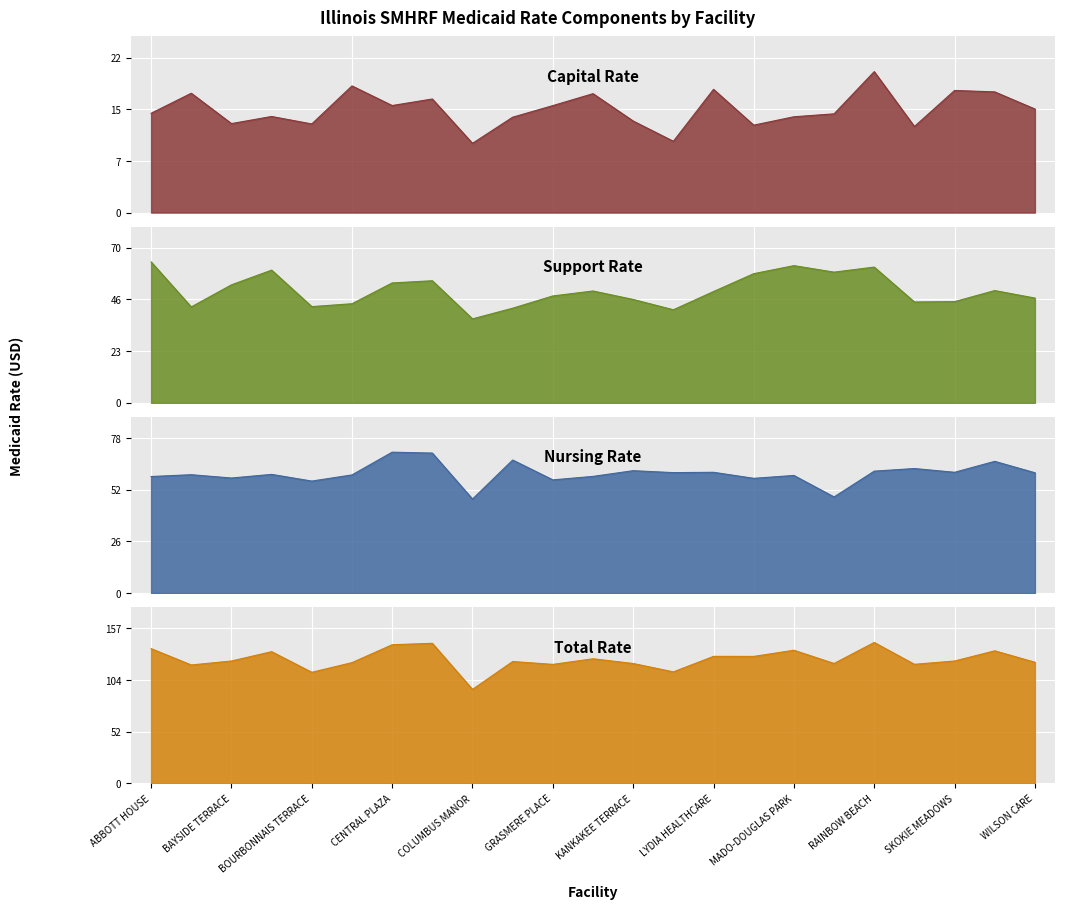

True or false: Total Rate and Support Rate cross at least once.

False